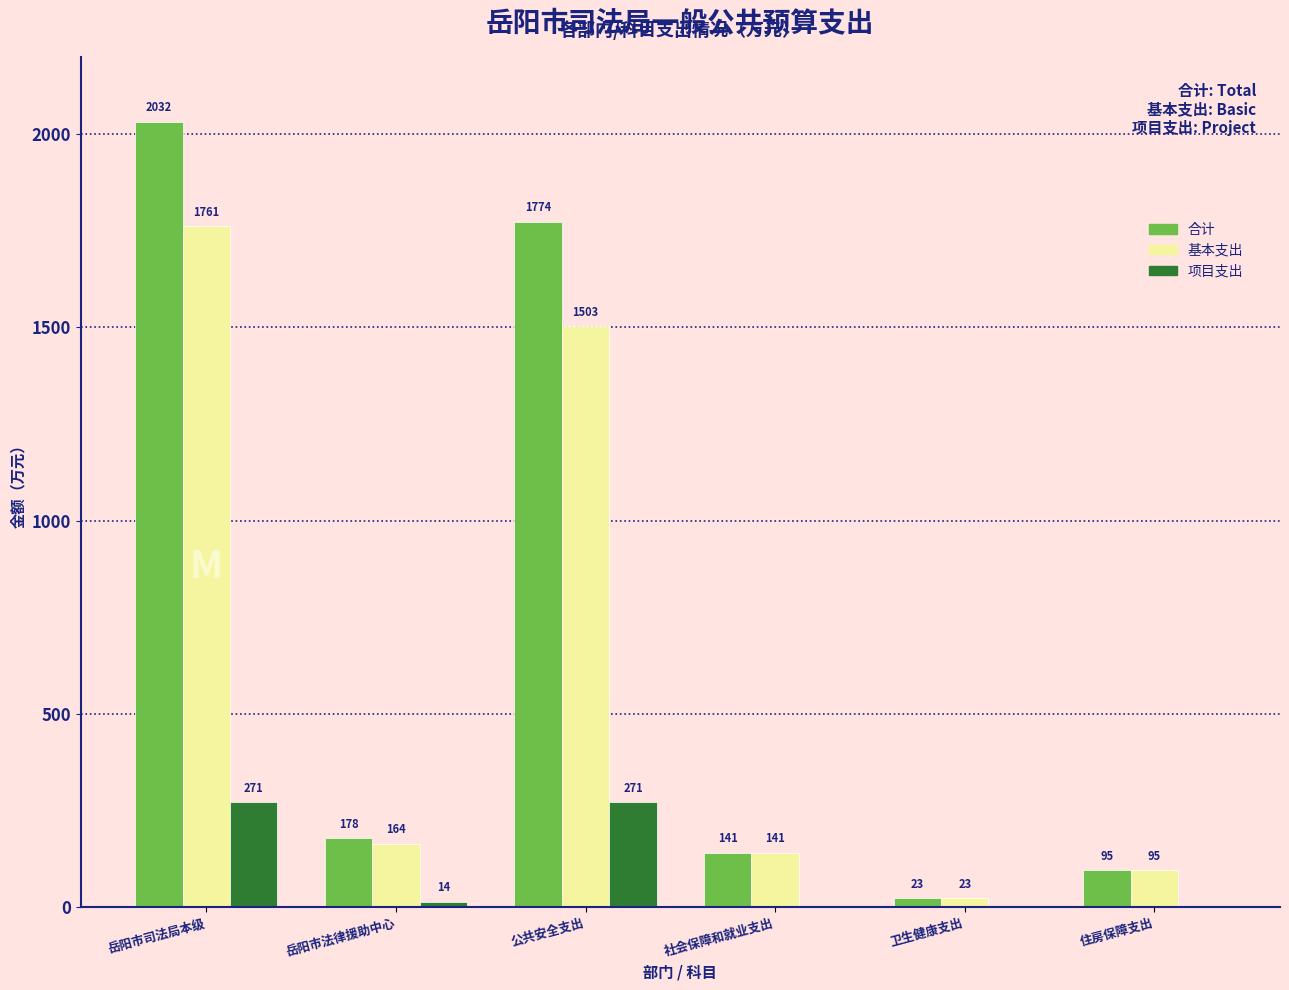

How many groups of bars are there?

6